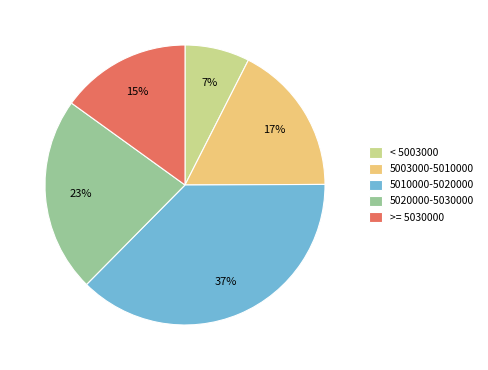

Which category has the biggest portion of the pie?

5010000-5020000